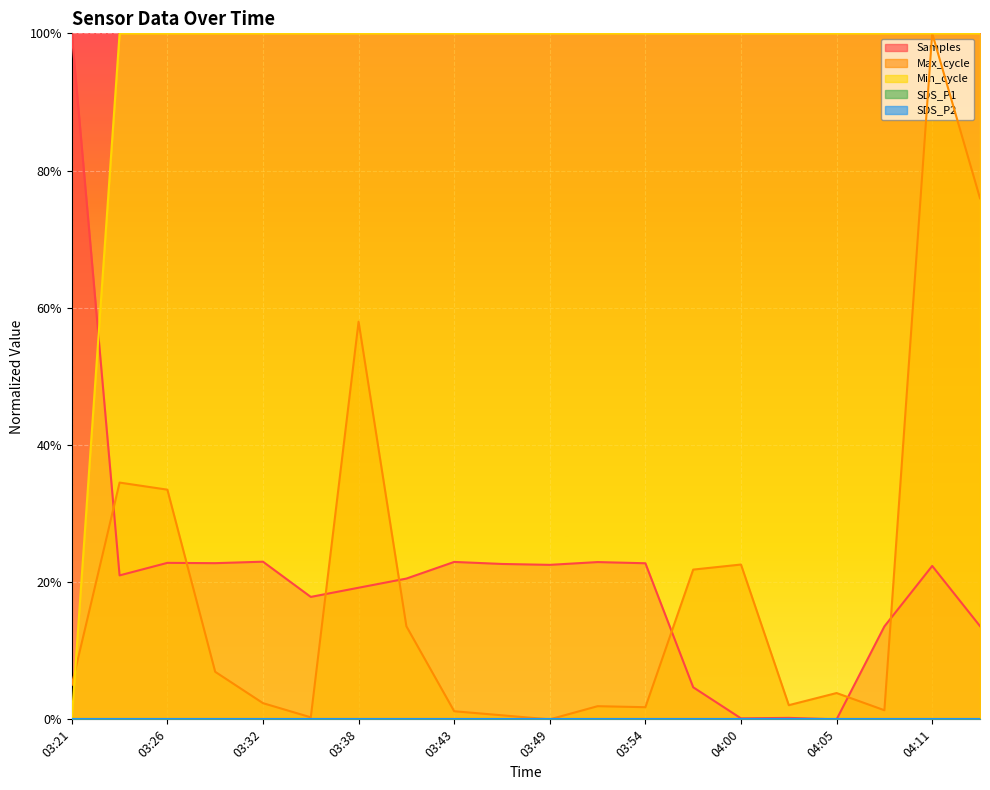

What is the spread (max minus min) of values at 04:08?

1.0